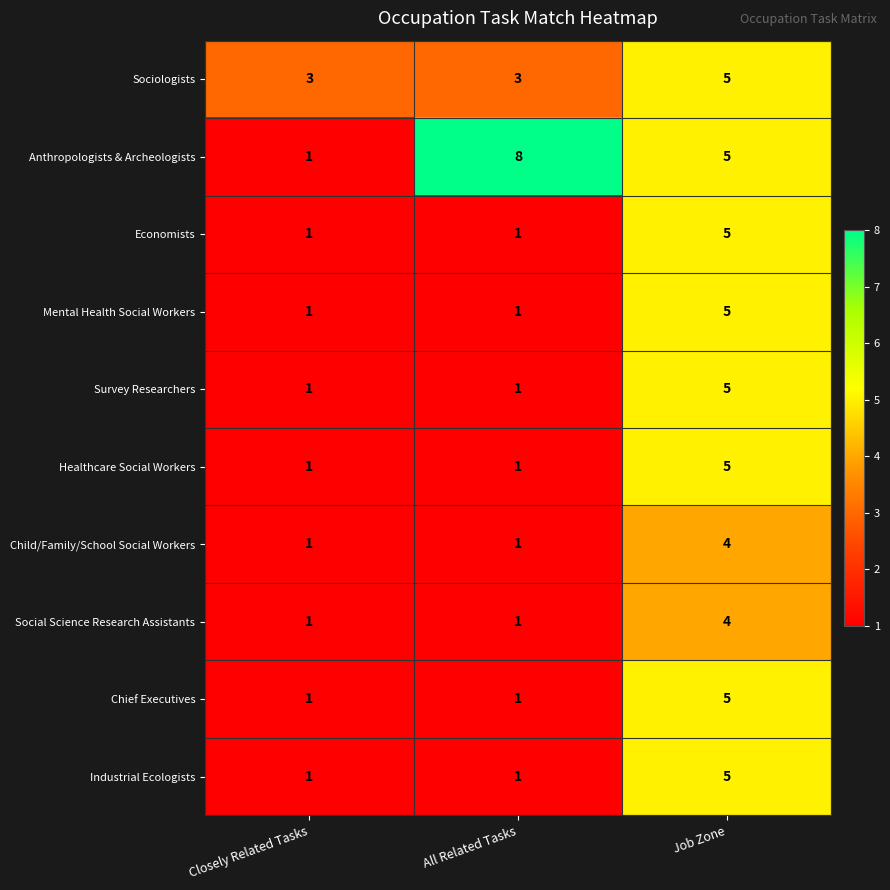

Reading left to right, transcribe all the data shown in this chart.

Sociologists: 3	3	5
Anthropologists & Archeologists: 1	8	5
Economists: 1	1	5
Mental Health Social Workers: 1	1	5
Survey Researchers: 1	1	5
Healthcare Social Workers: 1	1	5
Child/Family/School Social Workers: 1	1	4
Social Science Research Assistants: 1	1	4
Chief Executives: 1	1	5
Industrial Ecologists: 1	1	5